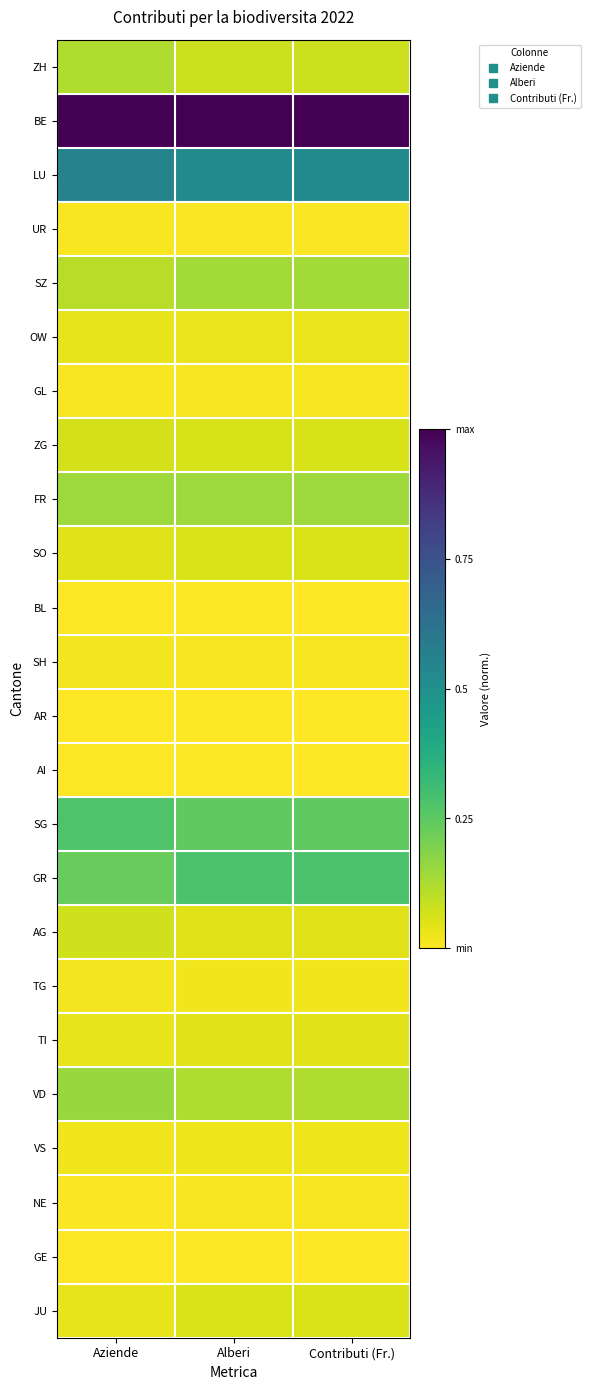

At how many categories does at least one series exceed 0?

3